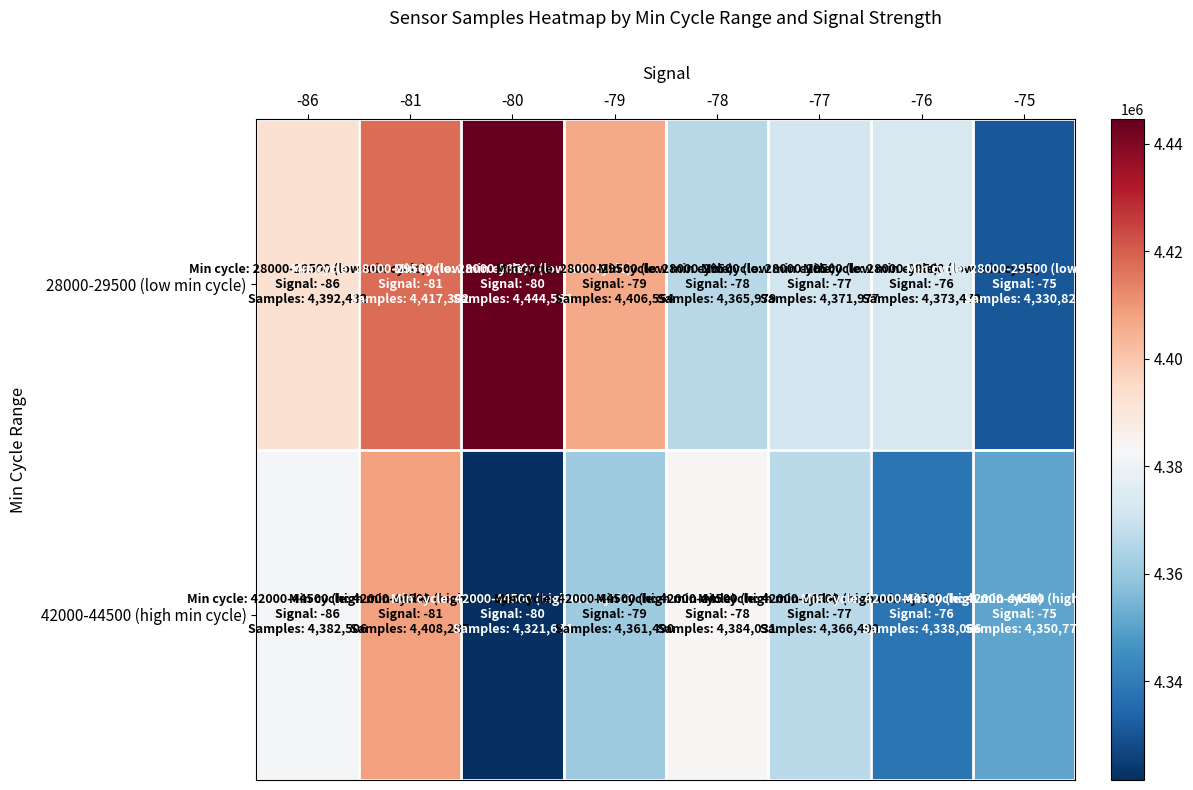

Reading left to right, extract all data points from this chart.

28000-29500 (low min cycle): -86=4392432	-81=4417302	-80=4444556	-79=4406554	-78=4365979	-77=4371977	-76=4373472	-75=4330828
42000-44500 (high min cycle): -86=4382506	-81=4408285	-80=4321674	-79=4361490	-78=4384031	-77=4366400	-76=4338066	-75=4350770